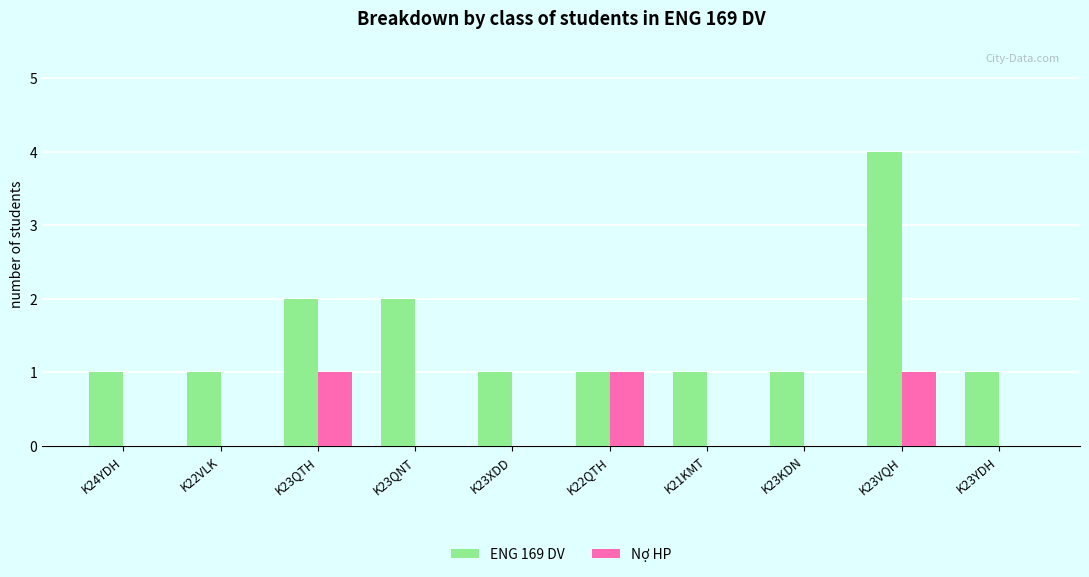

What is the total value across all series at K23QTH?

3